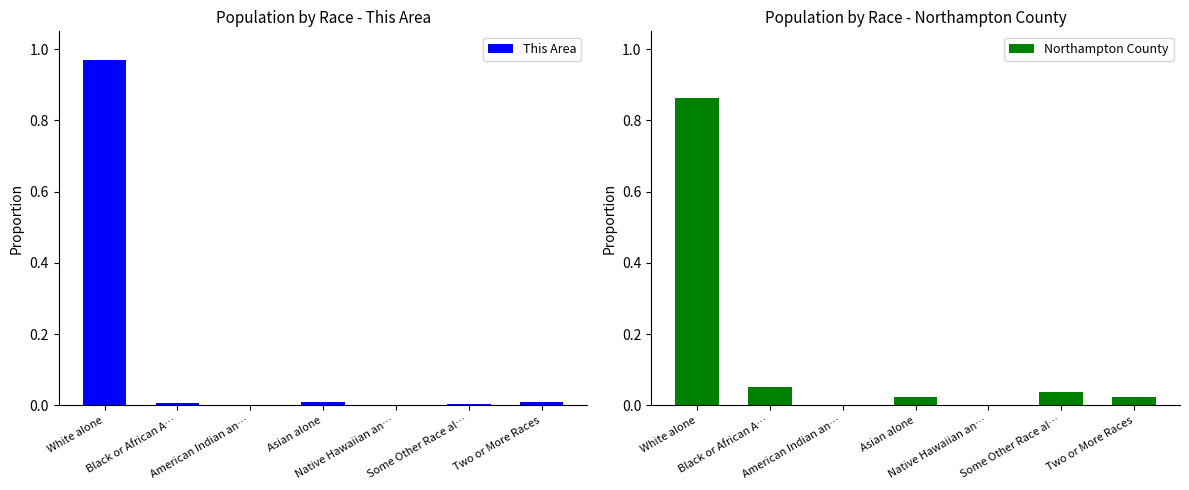

Which series has the widest spread of values?

This Area